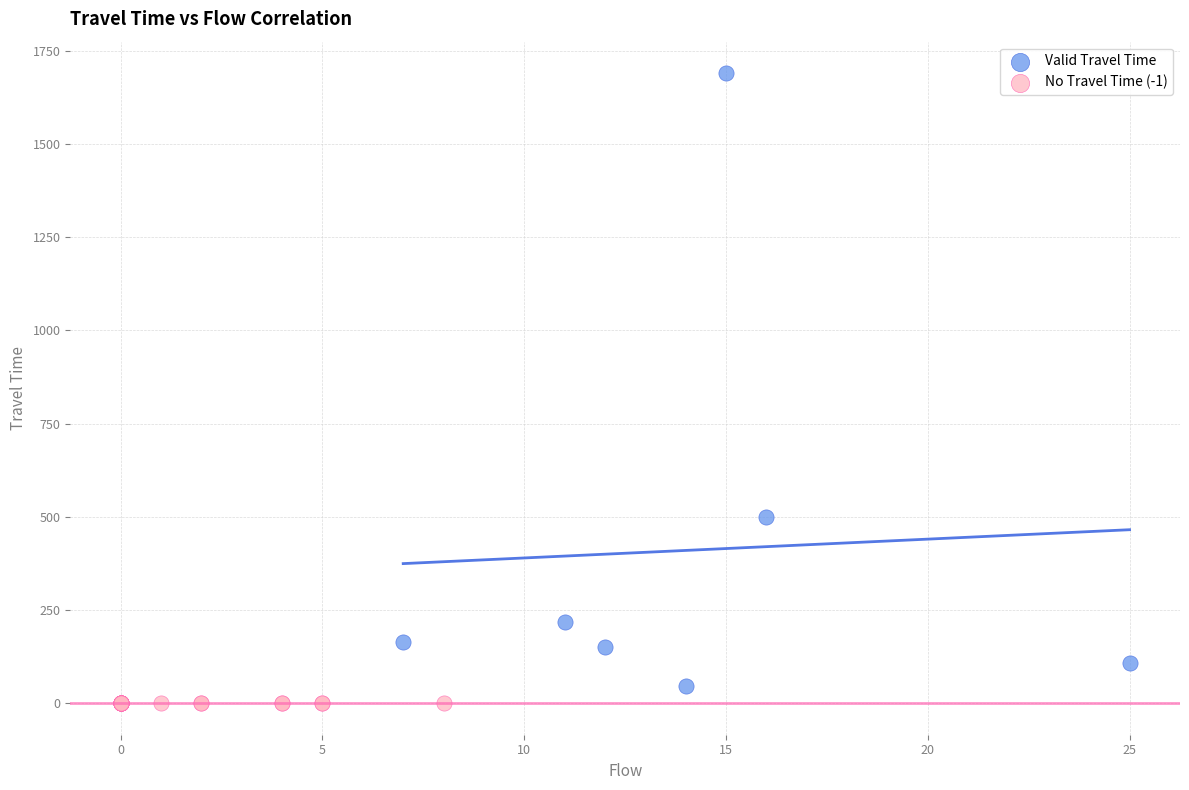

Which series reaches the maximum Y coordinate?

Valid Travel Time